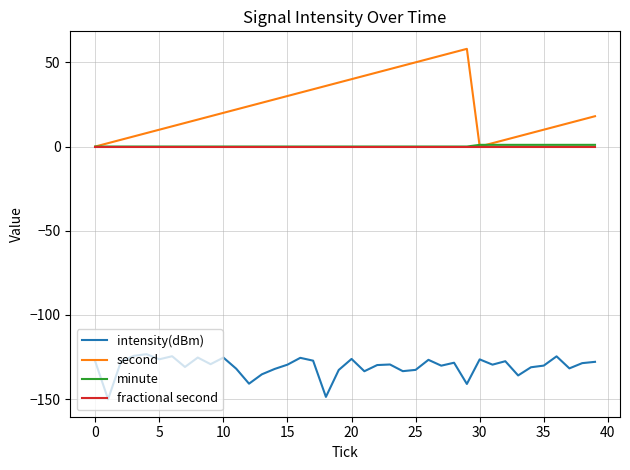

What is the difference between the second highest and second lowest values in the second series?

56.0